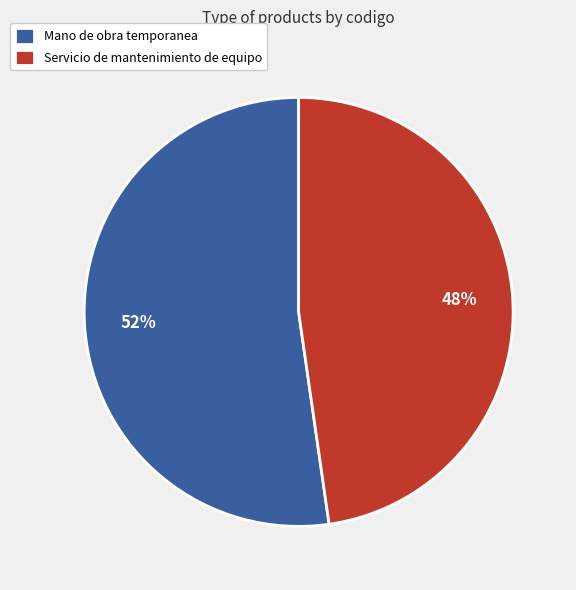

Do Servicio de mantenimiento de equipo and Mano de obra temporanea together represent more than half of the pie?

Yes